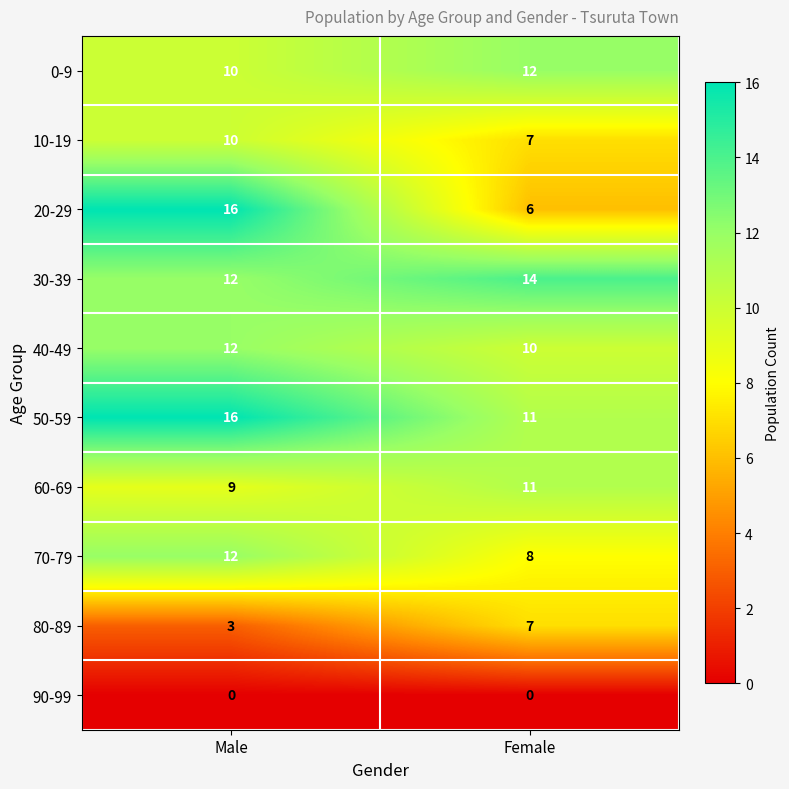

At which category does the chart reach its peak across all series?

Male